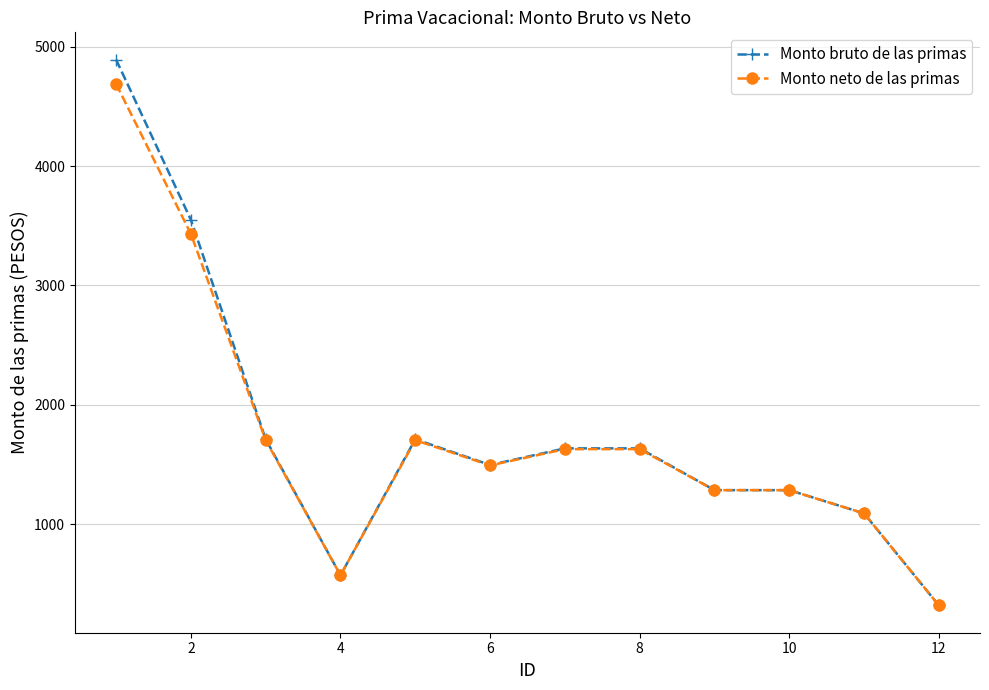

Rank the series by their maximum value, from highest to lowest.

Monto bruto de las primas, Monto neto de las primas